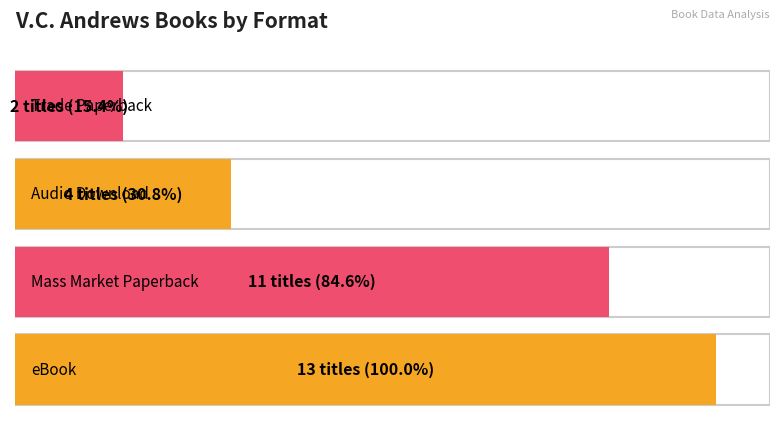

True or false: the data shows 2 at Trade Paperback.

True